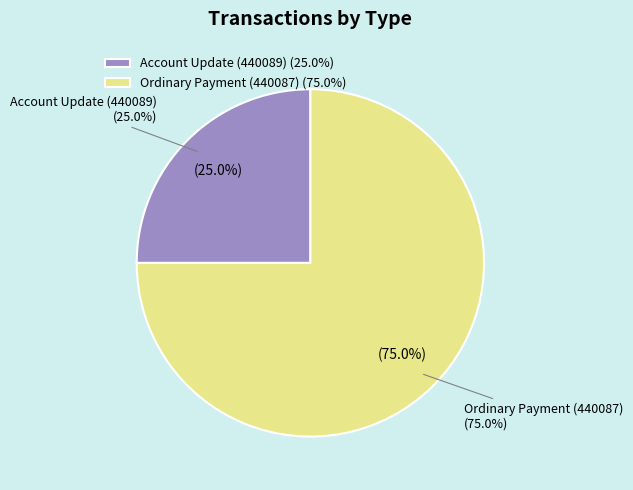

How many segments does this pie chart have?

2